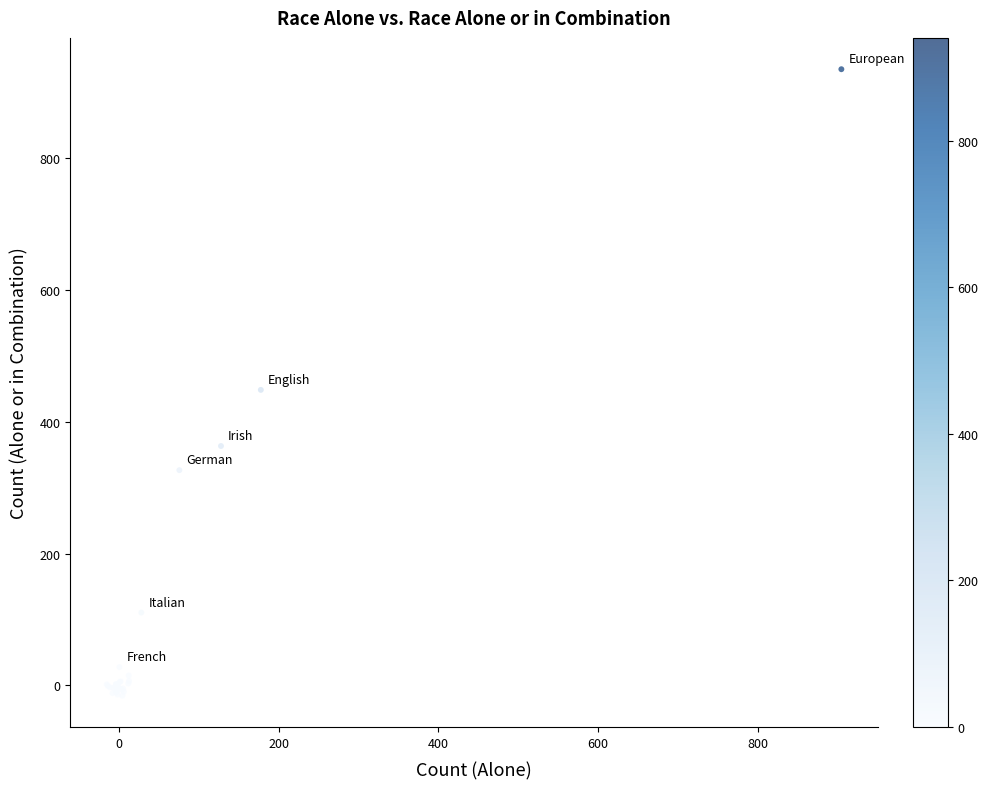

What Y value in the scatter plot is closest to 459?

448.5